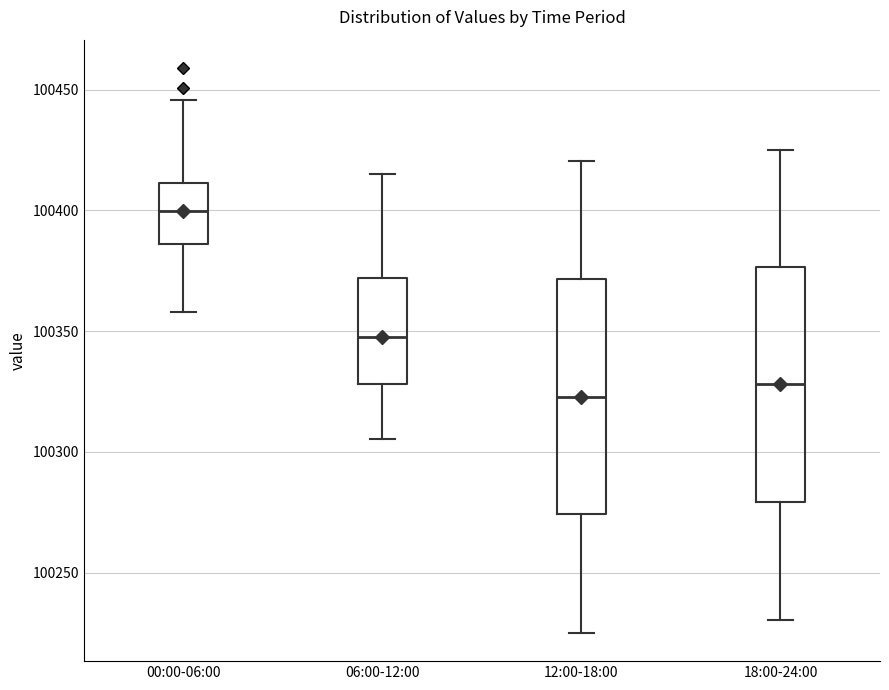

Reading left to right, read every box against the y-axis: the position of its median line, the range the box covers, and the ends of its whiskers. The values are not printed on the chart, so give them approximately, as read against the axis.

00:00-06:00: median 100400, box 100385 to 100410, whiskers 100360 to 100445
06:00-12:00: median 100350, box 100330 to 100370, whiskers 100305 to 100415
12:00-18:00: median 100325, box 100275 to 100370, whiskers 100225 to 100420
18:00-24:00: median 100330, box 100280 to 100375, whiskers 100230 to 100425